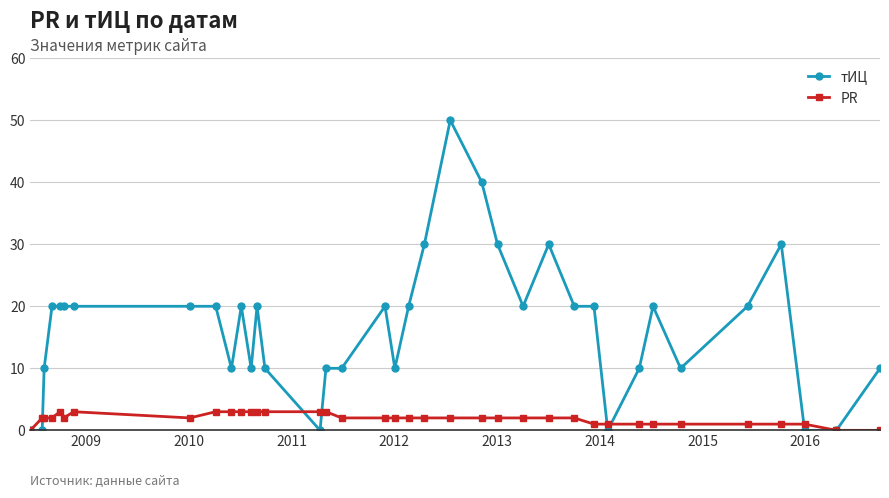

What is the difference between the second highest and minimum values in the тИЦ series?

40